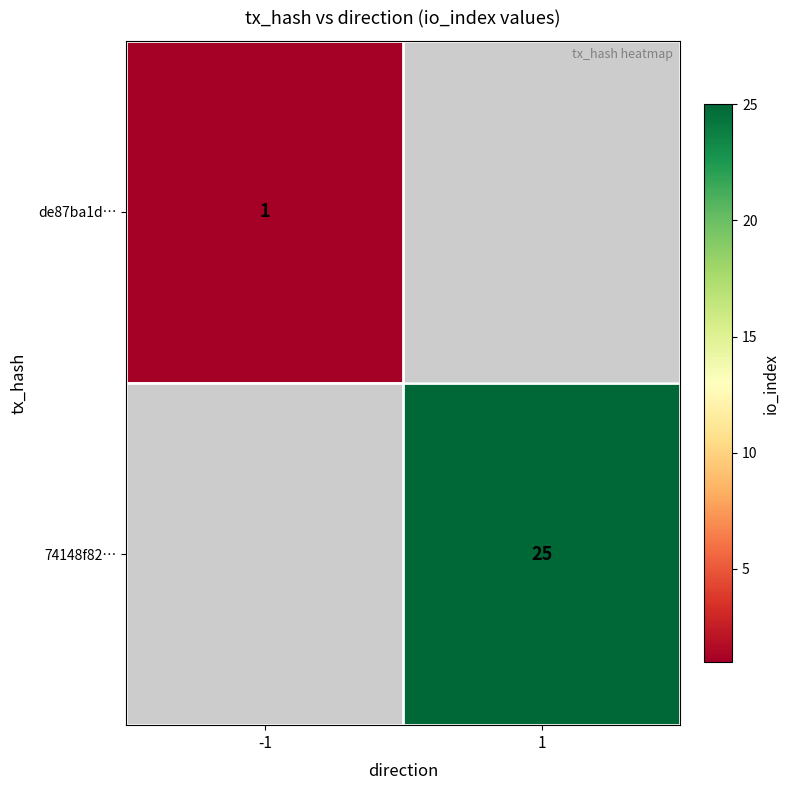

The value of 74148f82… at 1 is 25. True or false?

True